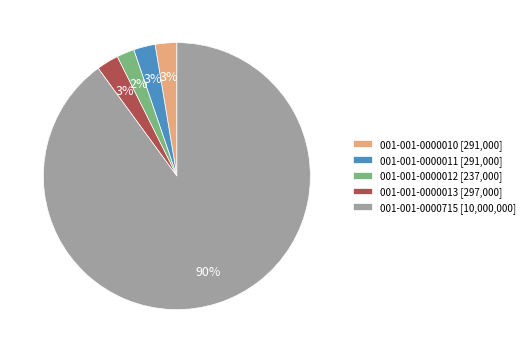

Is the sum of 001-001-0000715 [10,000,000] and 001-001-0000013 [297,000] greater than half?

Yes